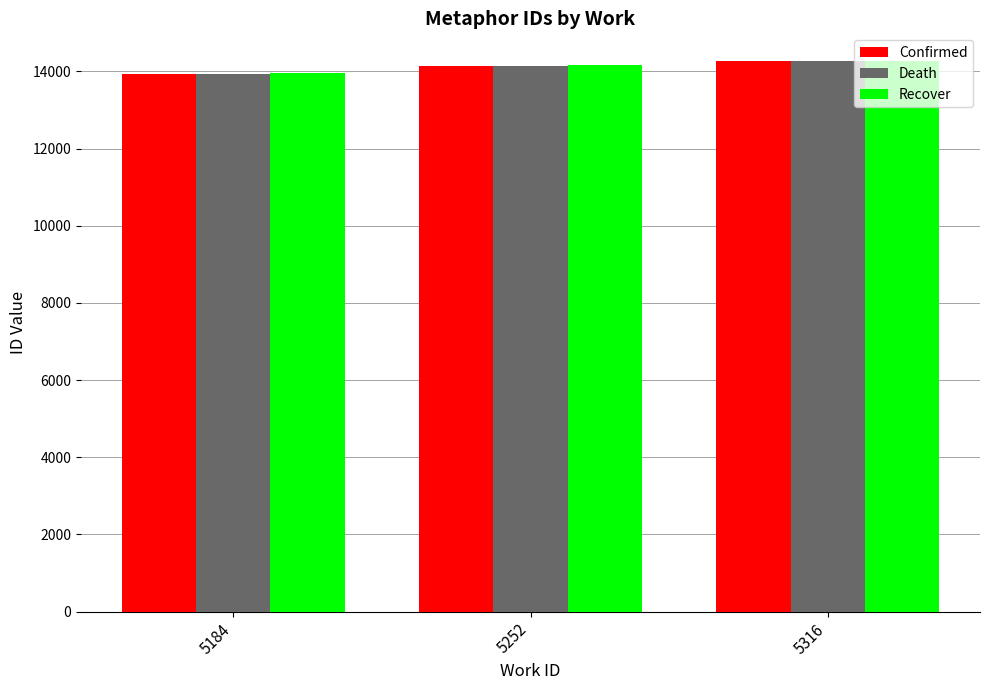

True or false: Death has a value of 5754 at 5184.

False